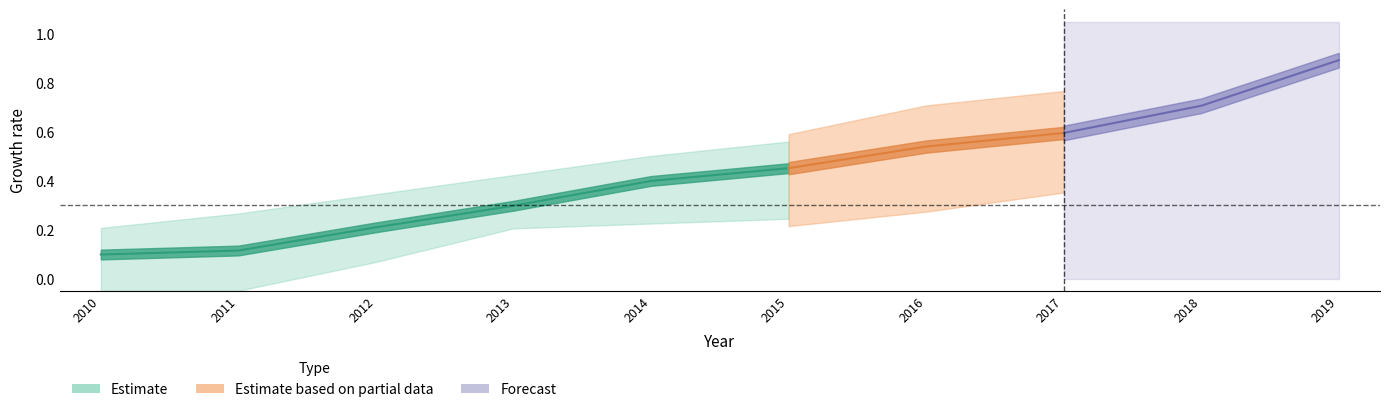

The value of DE at 2017 is 0.6. True or false?

True